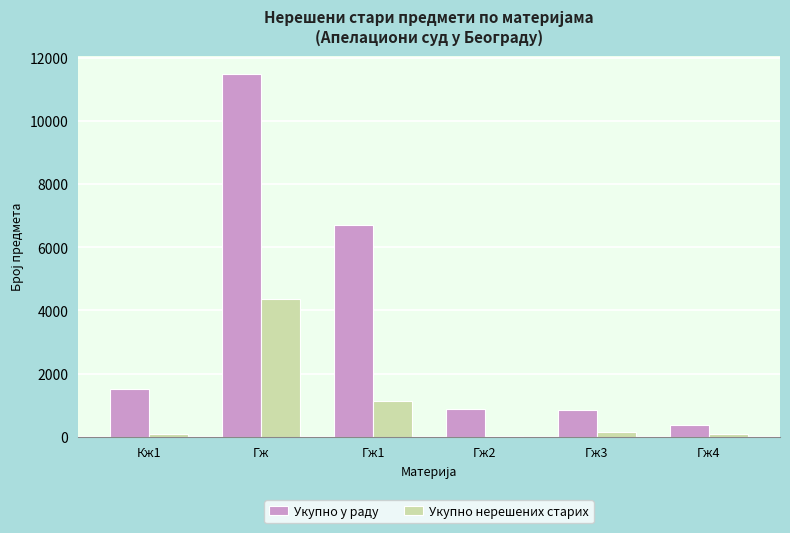

What is the spread (max minus min) of values at Гж?

7129